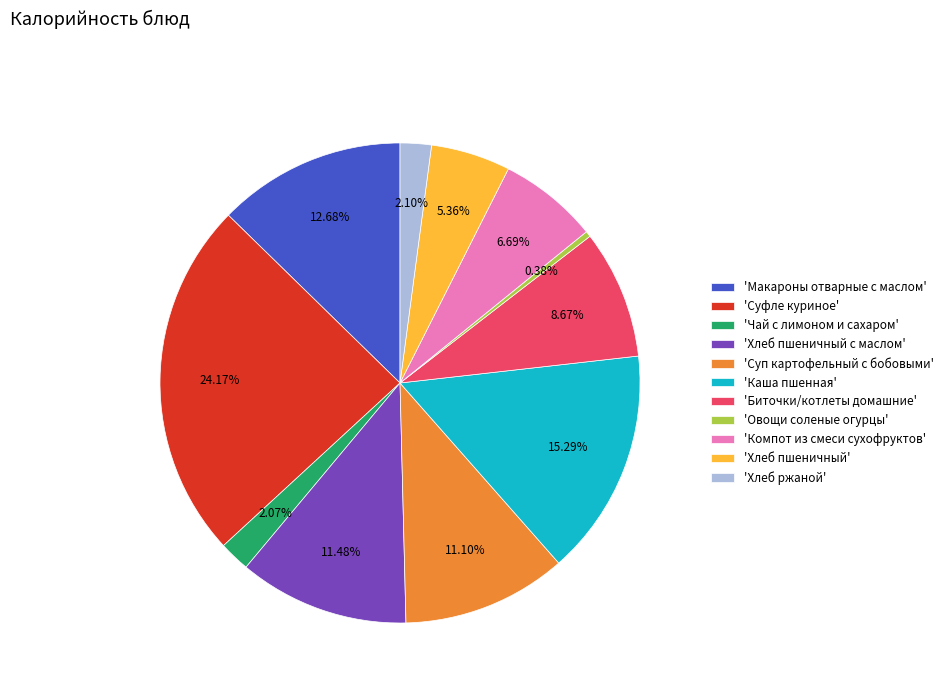

Does 'Хлеб ржаной' represent more than half of the total?

No